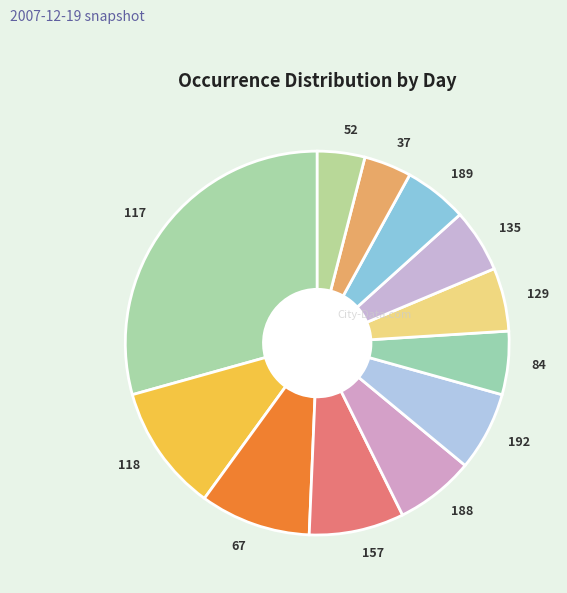

Which slice is the largest?

117